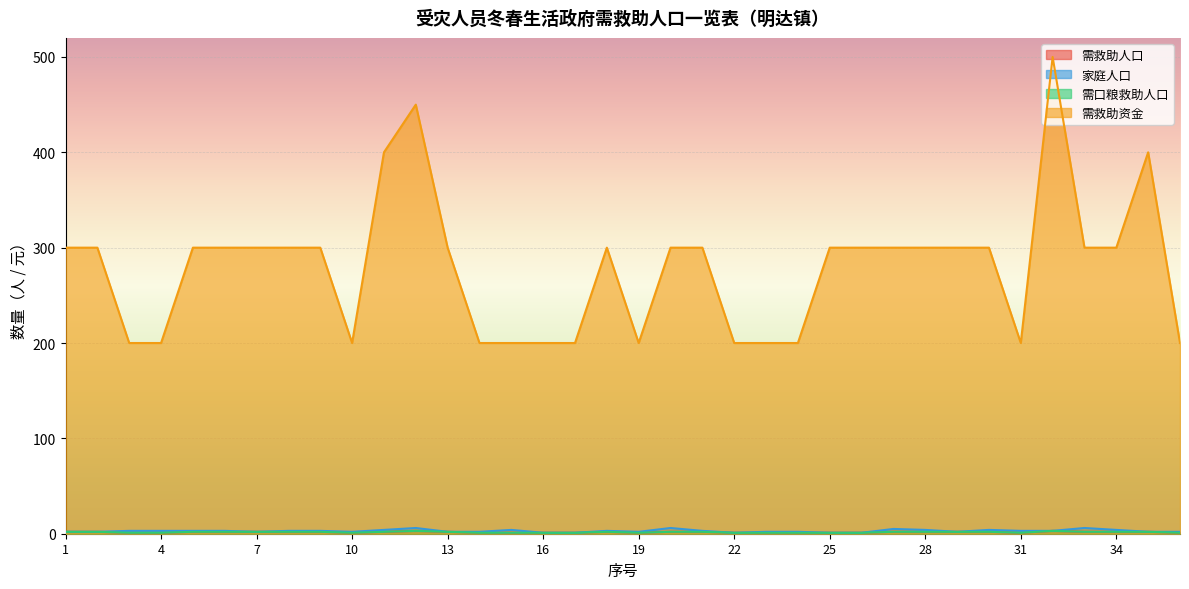

Reading right to left, list all the values displayed in this chart.

需救助人口: 1	2	2	2	3	1	2	2	2	2	1	1	1	1	1	2	2	1	2	1	1	1	1	2	3	2	1	2	2	2	2	2	1	1	2	2
家庭人口: 2	2	4	6	3	3	4	2	4	5	1	1	2	2	1	3	6	2	3	1	1	4	2	2	6	4	2	3	3	2	3	3	3	3	2	2
需口粮救助人口: 1	2	2	2	3	1	2	2	2	2	1	1	1	1	1	2	2	1	2	1	1	1	1	2	3	2	1	2	2	2	2	2	1	1	2	2
需救助资金: 200	400	300	300	500	200	300	300	300	300	300	300	200	200	200	300	300	200	300	200	200	200	200	300	450	400	200	300	300	300	300	300	200	200	300	300